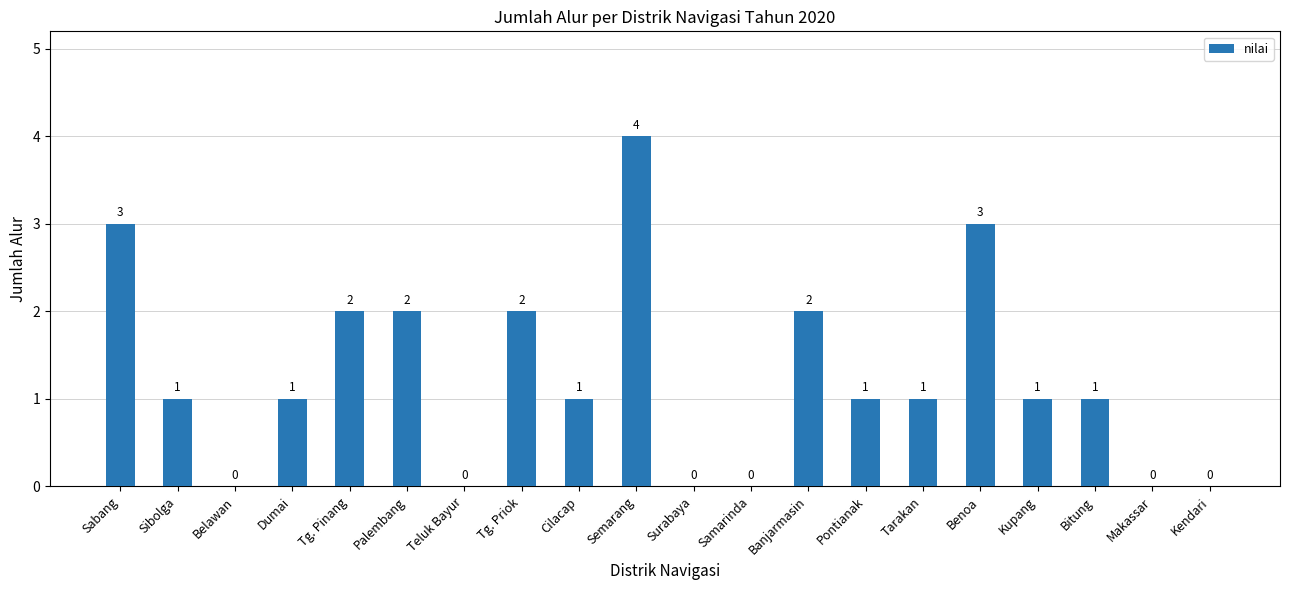

Approximately how many times larger is the value at Sibolga compared to Kupang?

1.0